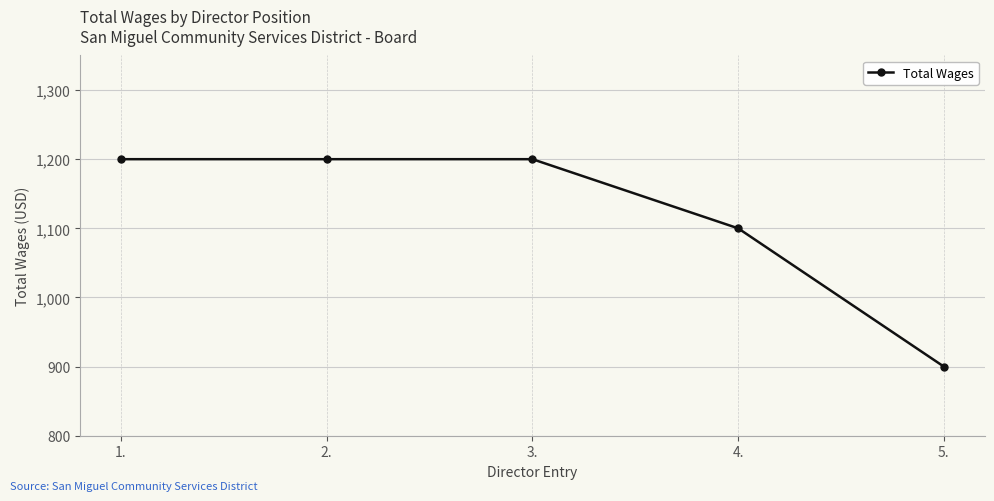

How many series are shown in this chart?

1